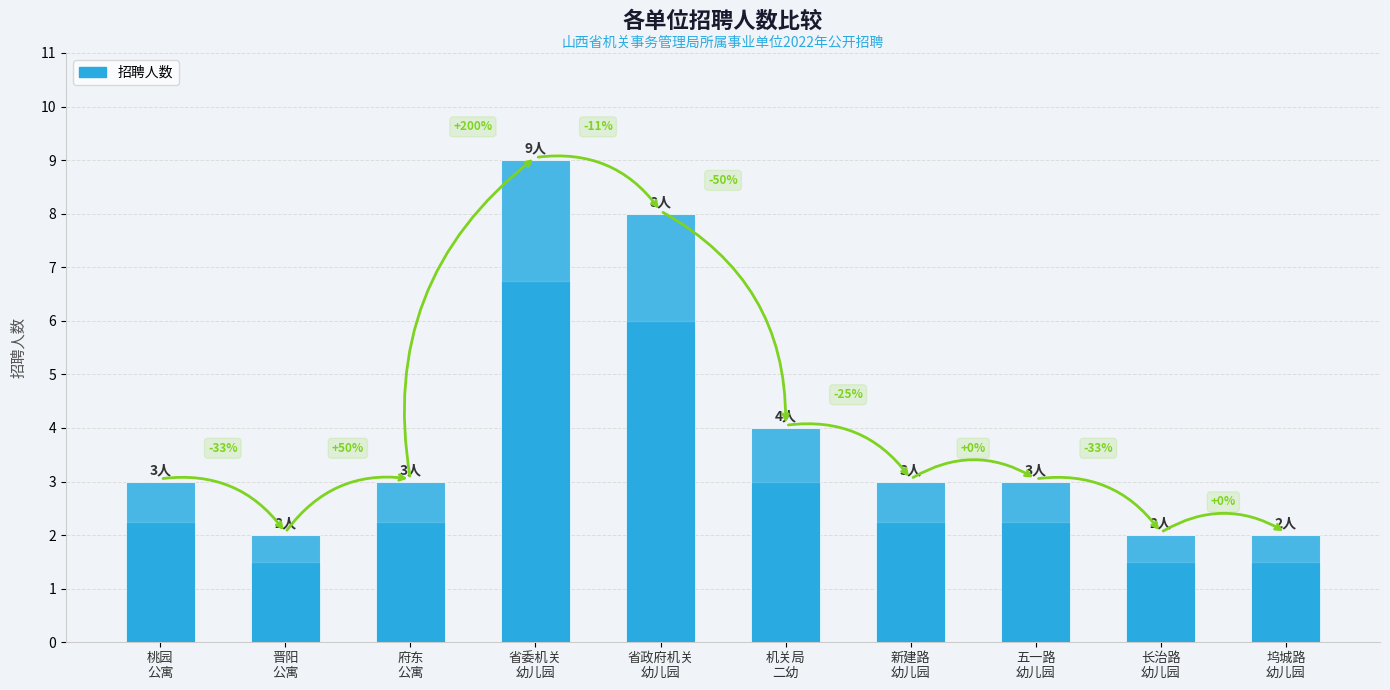

Is it true that the value at 机关局
二幼 is 4?

True